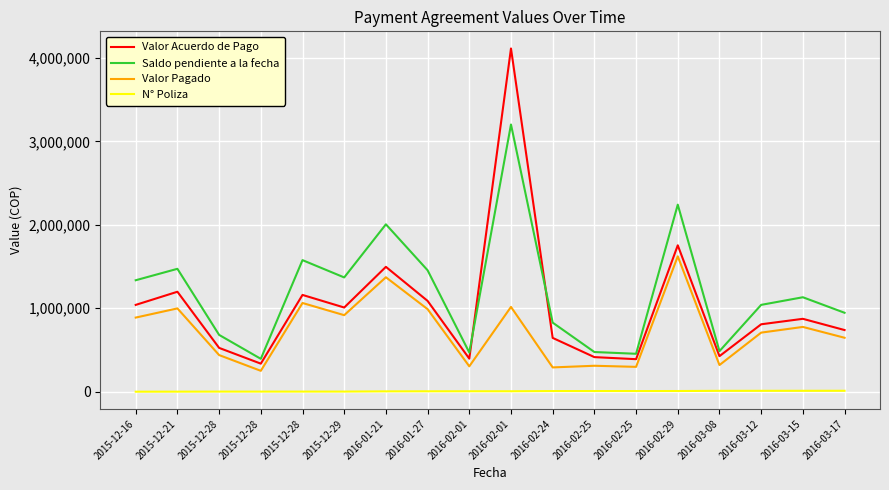

Does the chart have visible grid lines?

Yes